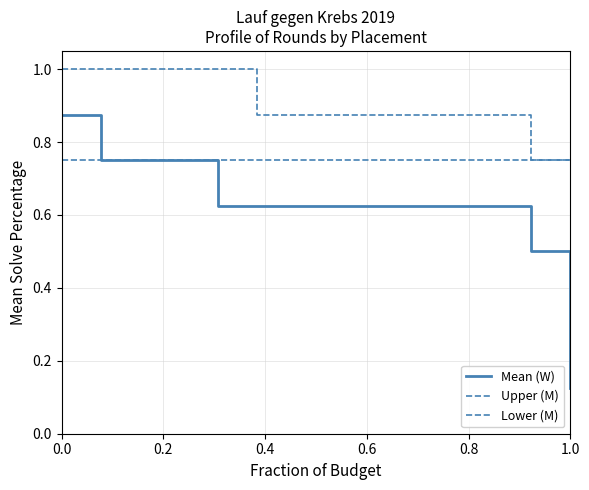

Does the chart display data point markers on the line(s)?

No